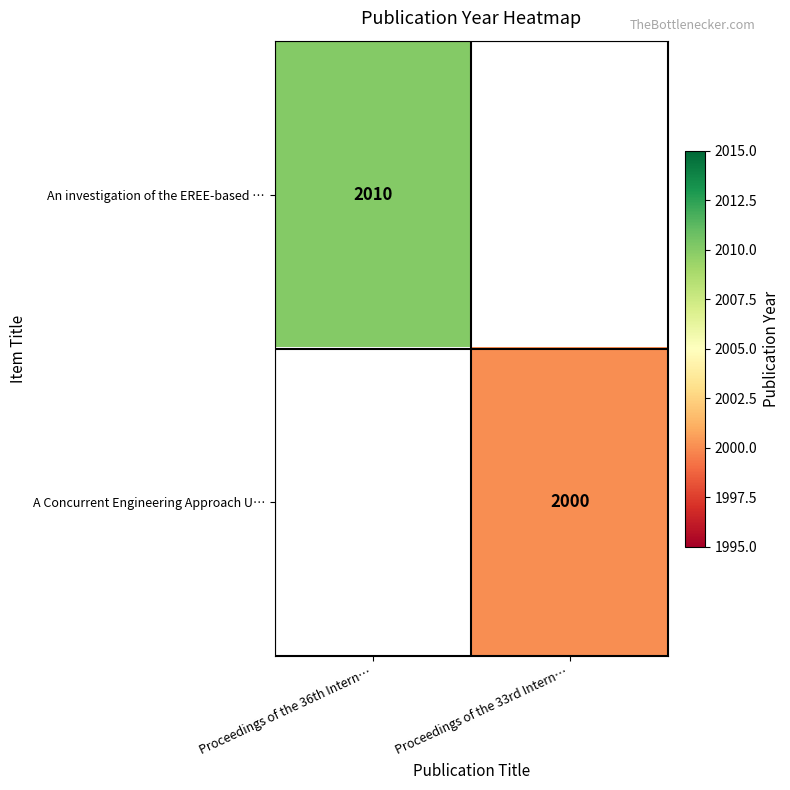

At which category does the chart reach its minimum across all series?

Proceedings of the 33rd Intern…